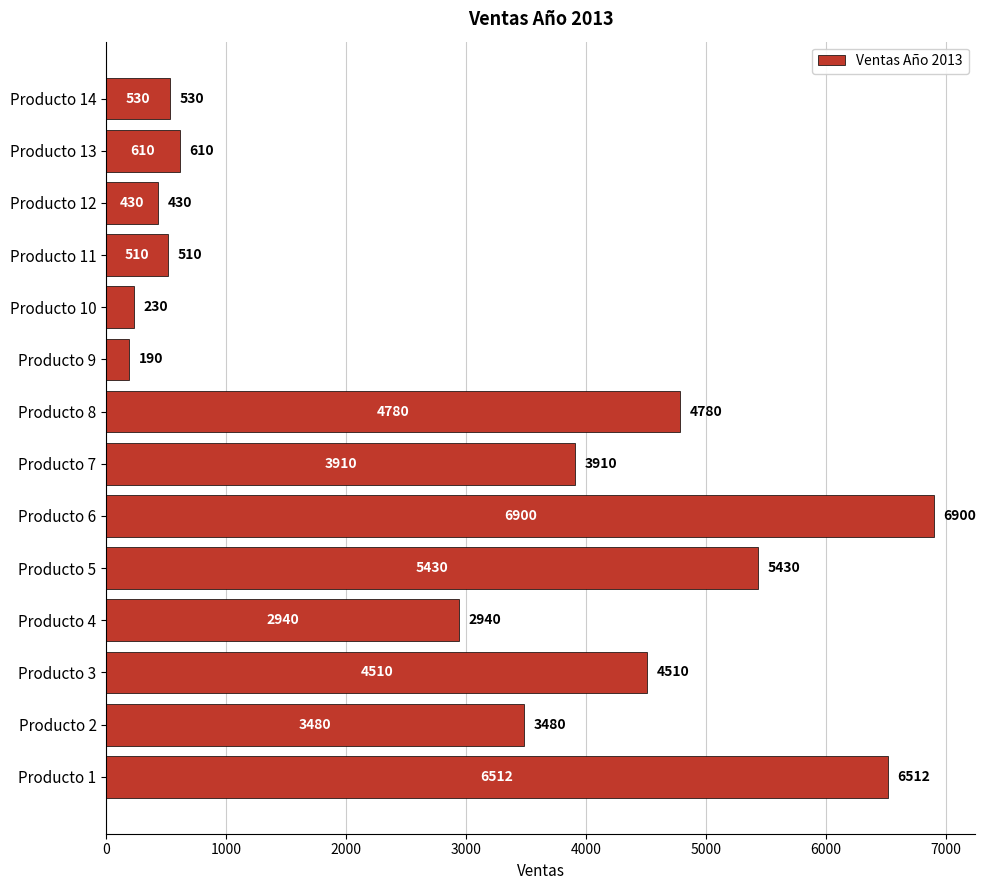

Are the bars grouped side by side (vs. stacked)?

No